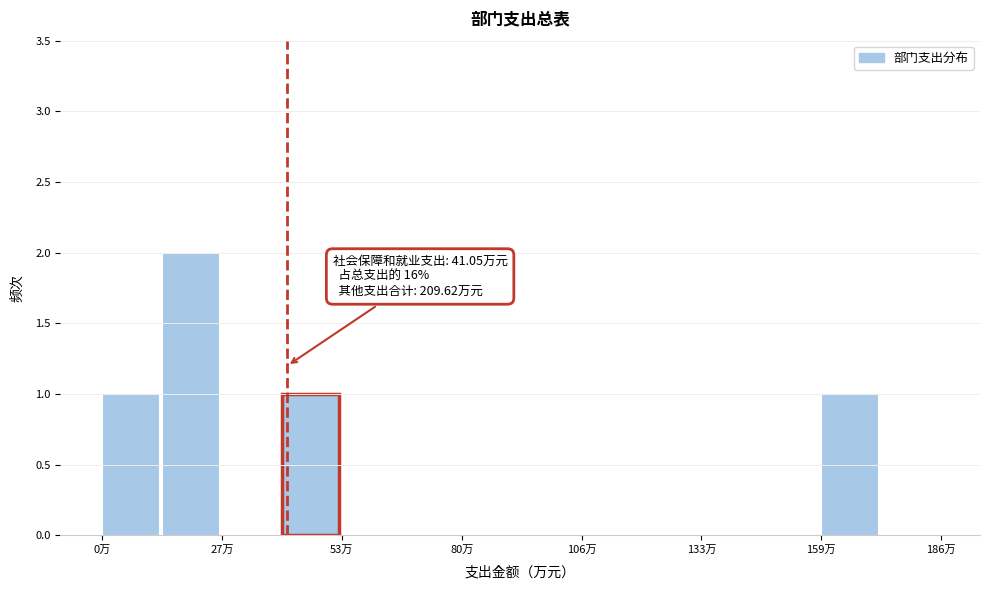

Read against the x-axis, roughly where is the centre of the tallest bar?

20